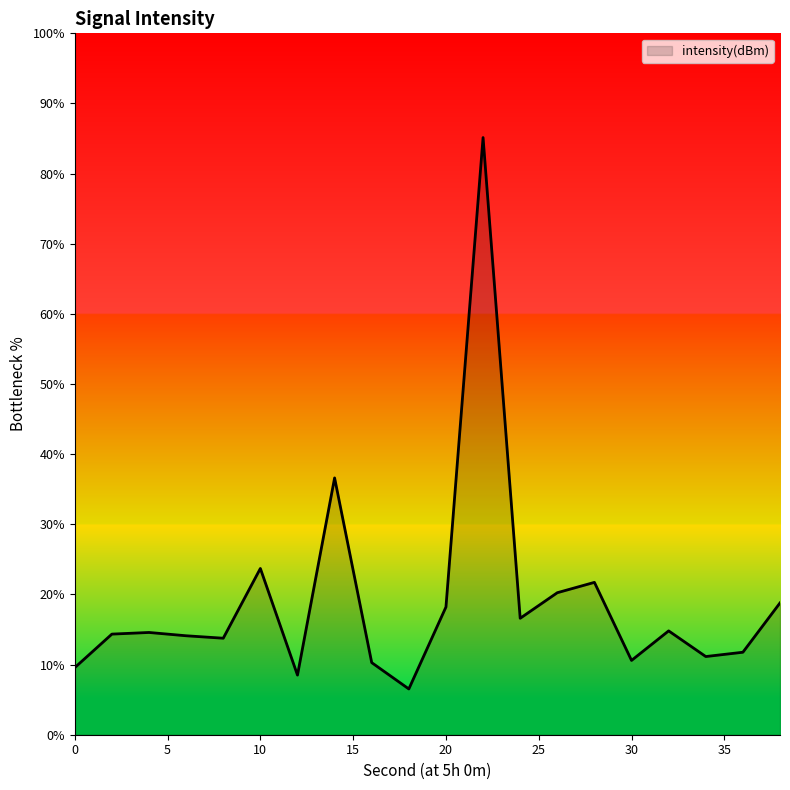

What is the difference between the maximum and minimum values?

78.6